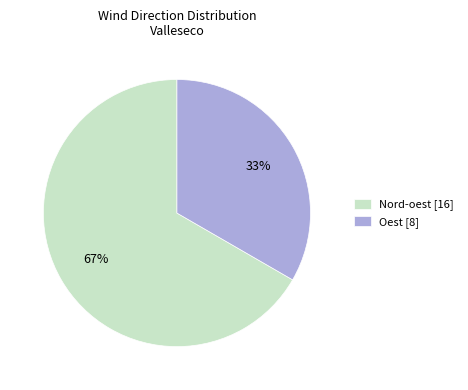

True or false: Oest [8] accounts for 19% of the total.

False